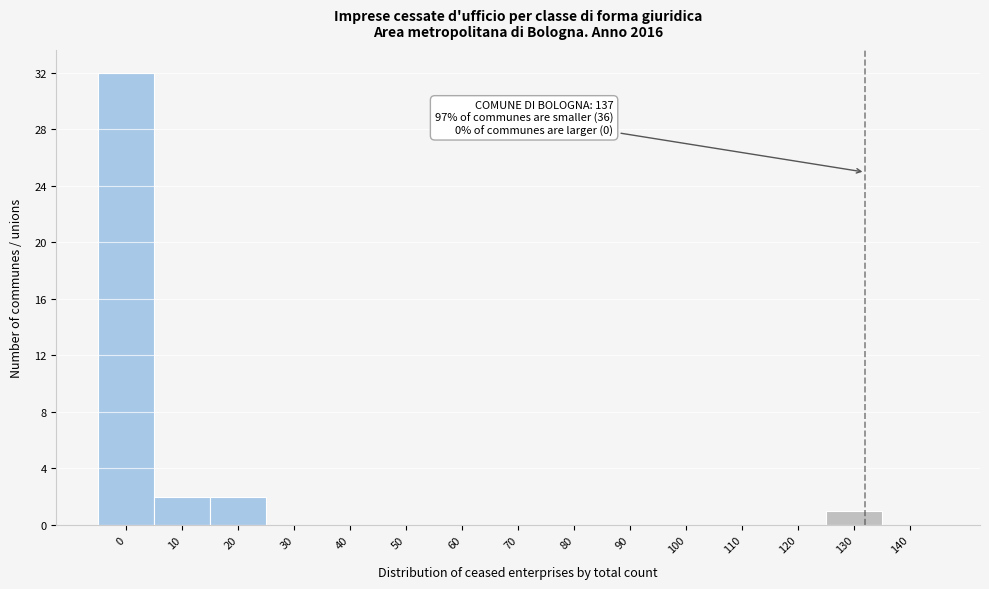

Reading left to right, extract all data points from this chart.

0=32	10=2	20=2	30=0	40=0	50=0	60=0	70=0	80=0	90=0	100=0	110=0	120=0	130=1	140=0